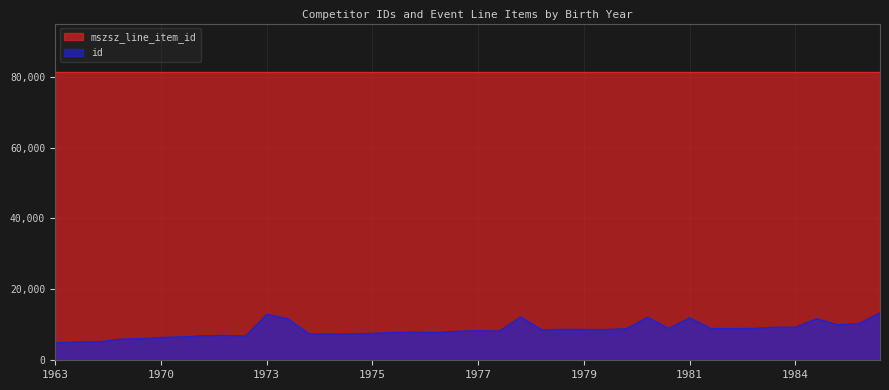

Which series has the largest range (max minus min)?

id